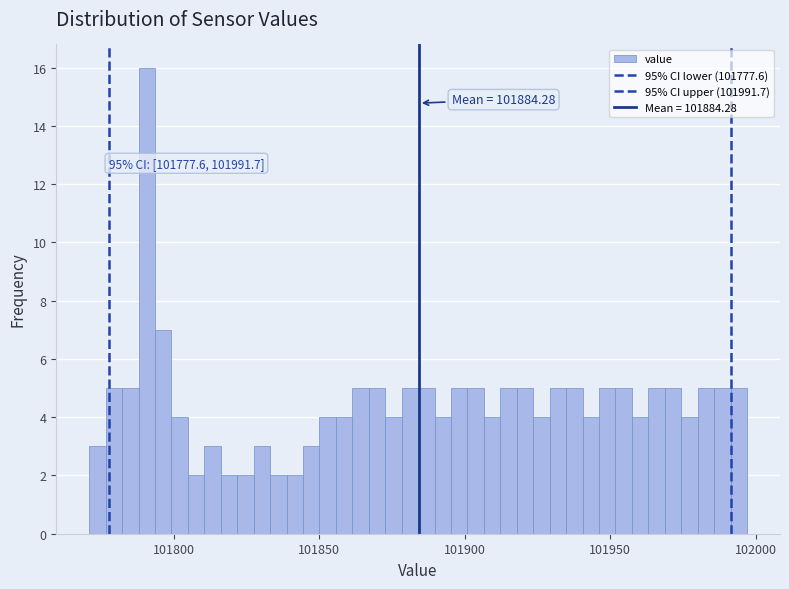

Around what value on the x-axis is the tallest bar? Give the approximate position of its centre, as read against the axis.

101790